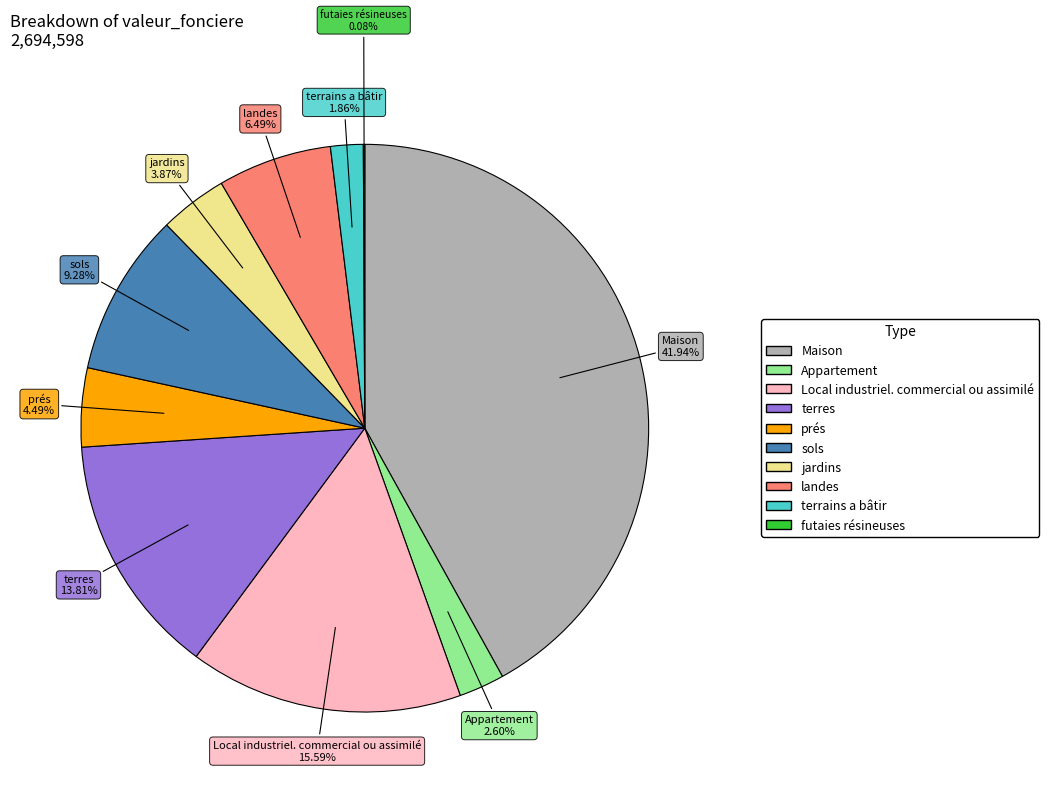

Combined, what portion of the pie is jardins and Appartement?

6.5%